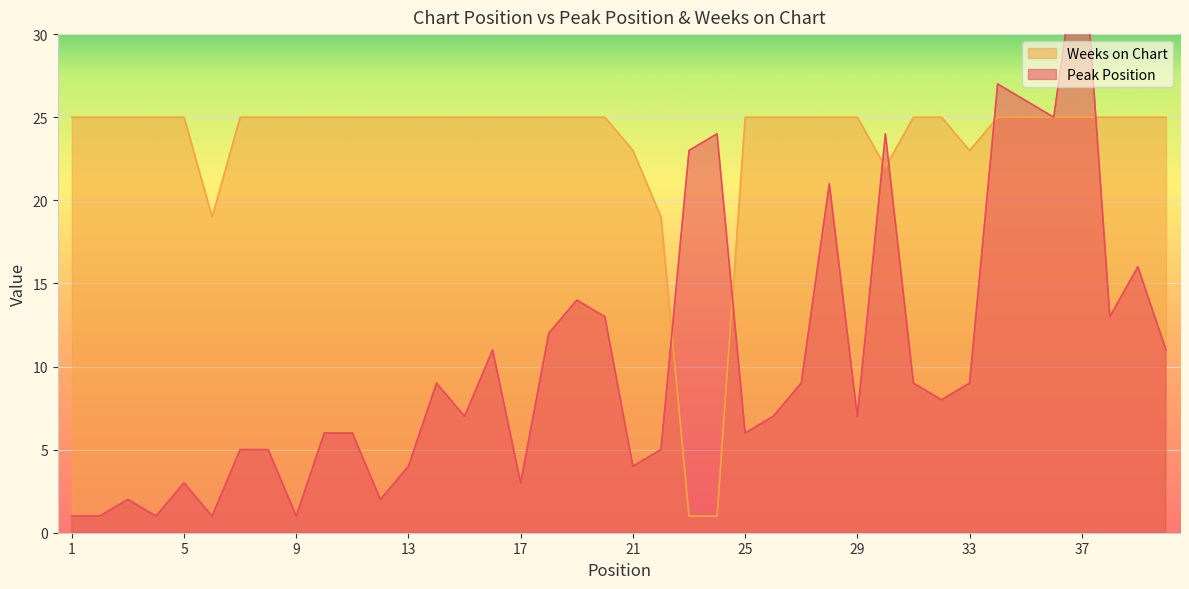

What are all the series names shown in the legend?

Peak Position, Weeks on Chart